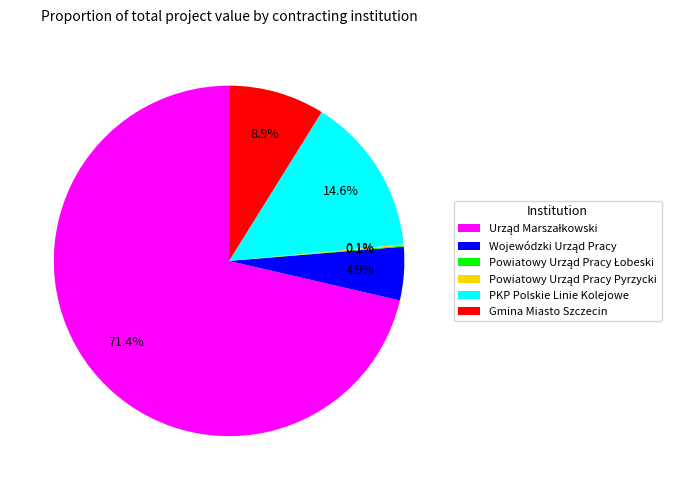

What percentage is NOT represented by Gmina Miasto Szczecin?

91.1%